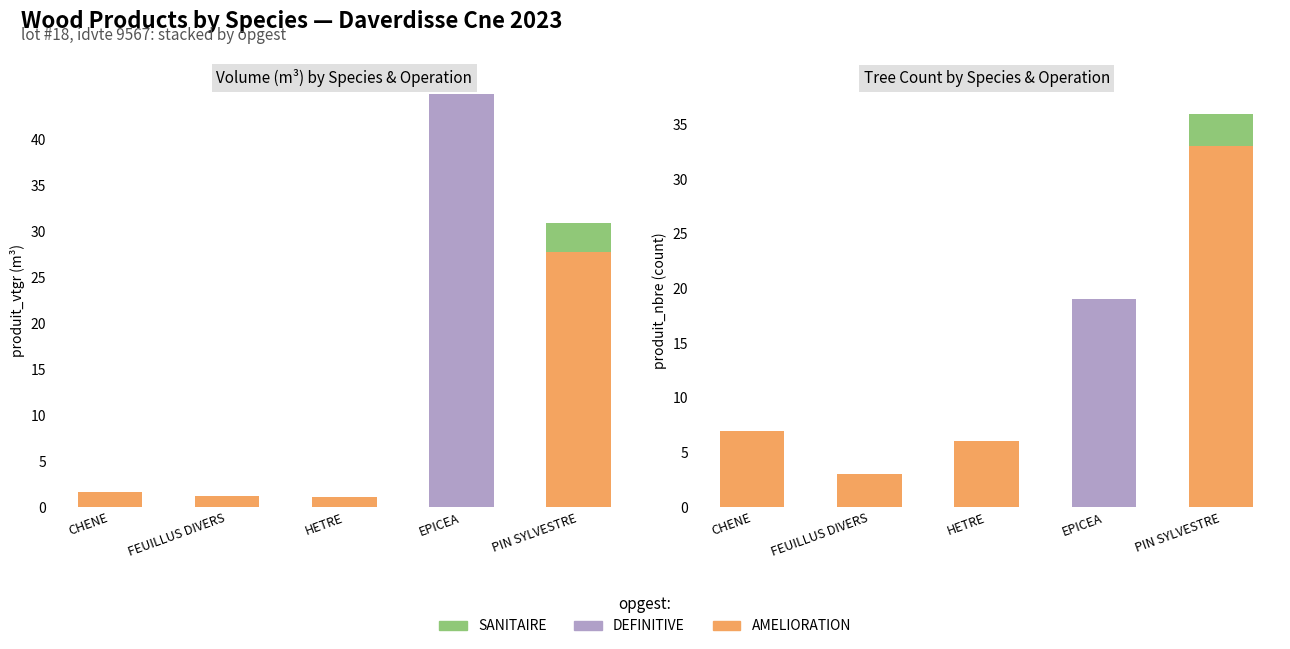

Reading left to right, extract all data points from this chart.

AMELIORATION: CHENE=7	FEUILLUS DIVERS=3	HETRE=6	EPICEA=0	PIN SYLVESTRE=33
DEFINITIVE: CHENE=0	FEUILLUS DIVERS=0	HETRE=0	EPICEA=19	PIN SYLVESTRE=0
SANITAIRE: CHENE=0	FEUILLUS DIVERS=0	HETRE=0	EPICEA=0	PIN SYLVESTRE=3